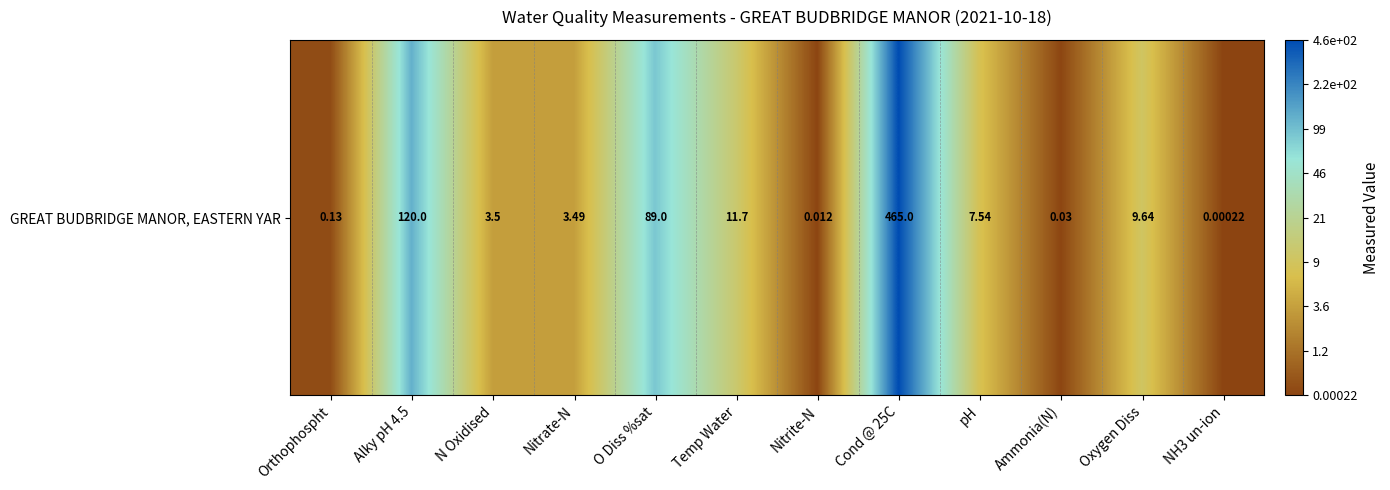

What is the sum of all values?

25.7